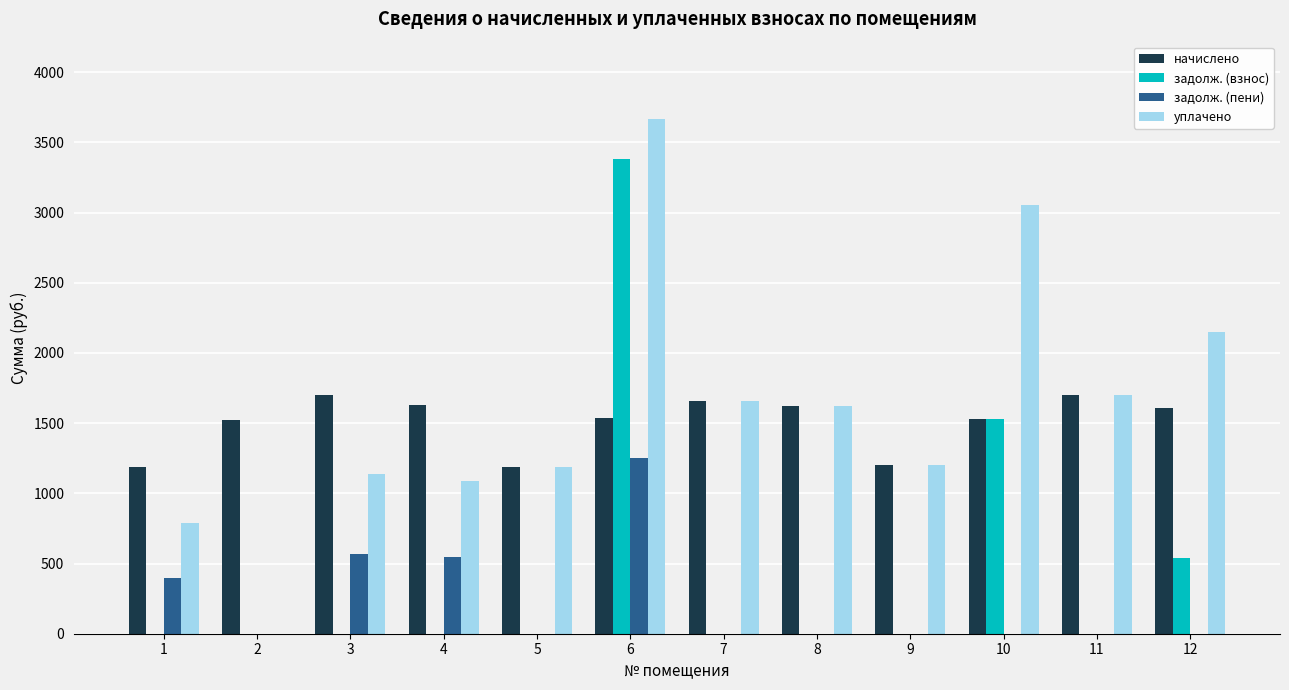

What is the maximum value shown in the chart?

3666.8